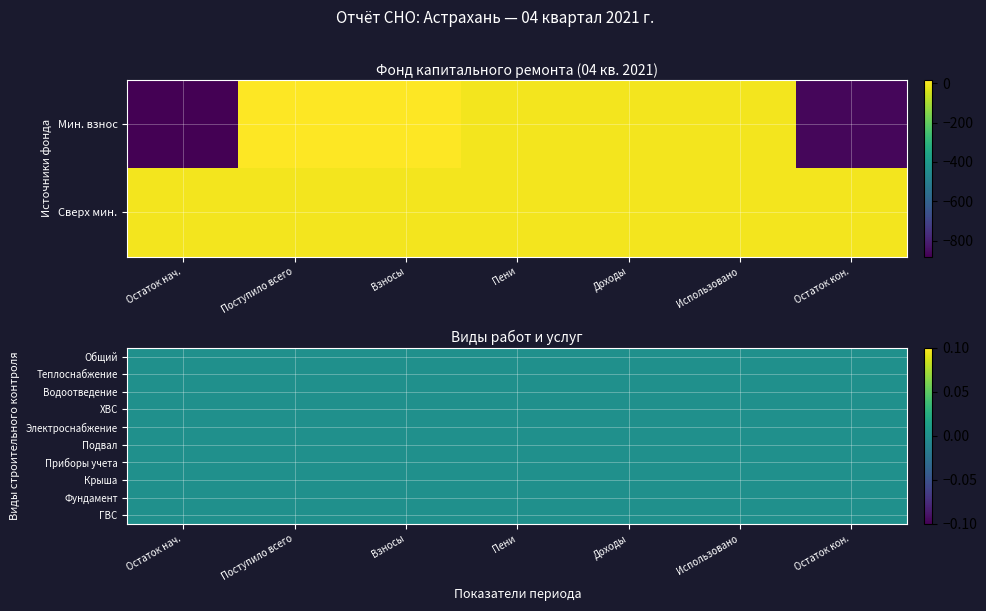

Reading left to right, transcribe all the data shown in this chart.

за счет минимального взноса: -881.0	14.4	14.4	0.0	0.0	0.0	-866.6
сверх минимального размера взноса: 0.0	0.0	0.0	0.0	0.0	0.0	0.0
Строительный контроль: 0.0	0.0	0.0	0.0	0.0	0.0	0.0
Строительный контроль теплоснабжения: 0.0	0.0	0.0	0.0	0.0	0.0	0.0
Строительный контроль водоотведения: 0.0	0.0	0.0	0.0	0.0	0.0	0.0
Строительный контроль водоснабжения ХВ: 0.0	0.0	0.0	0.0	0.0	0.0	0.0
Строительный контроль электроснабжения: 0.0	0.0	0.0	0.0	0.0	0.0	0.0
Строительный контроль подвальных помещений: 0.0	0.0	0.0	0.0	0.0	0.0	0.0
Строительный контроль приборов учета: 0.0	0.0	0.0	0.0	0.0	0.0	0.0
Строительный контроль крыши: 0.0	0.0	0.0	0.0	0.0	0.0	0.0
Строительный контроль фундамента: 0.0	0.0	0.0	0.0	0.0	0.0	0.0
Строительный контроль водоснабжения ГВ: 0.0	0.0	0.0	0.0	0.0	0.0	0.0